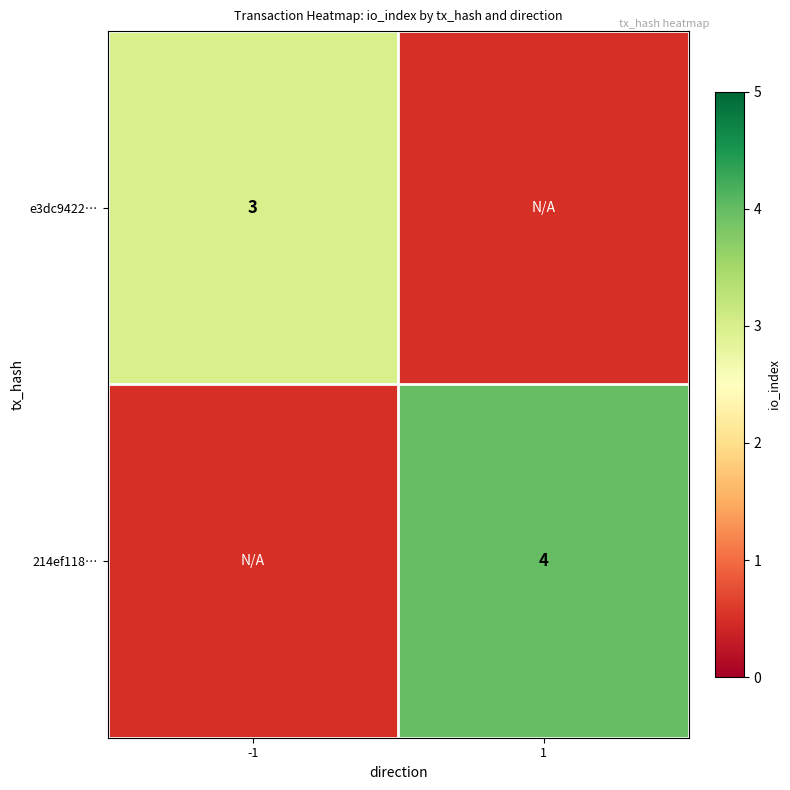

True or false: e3dc9422… has a value of 3.0 at -1.

True